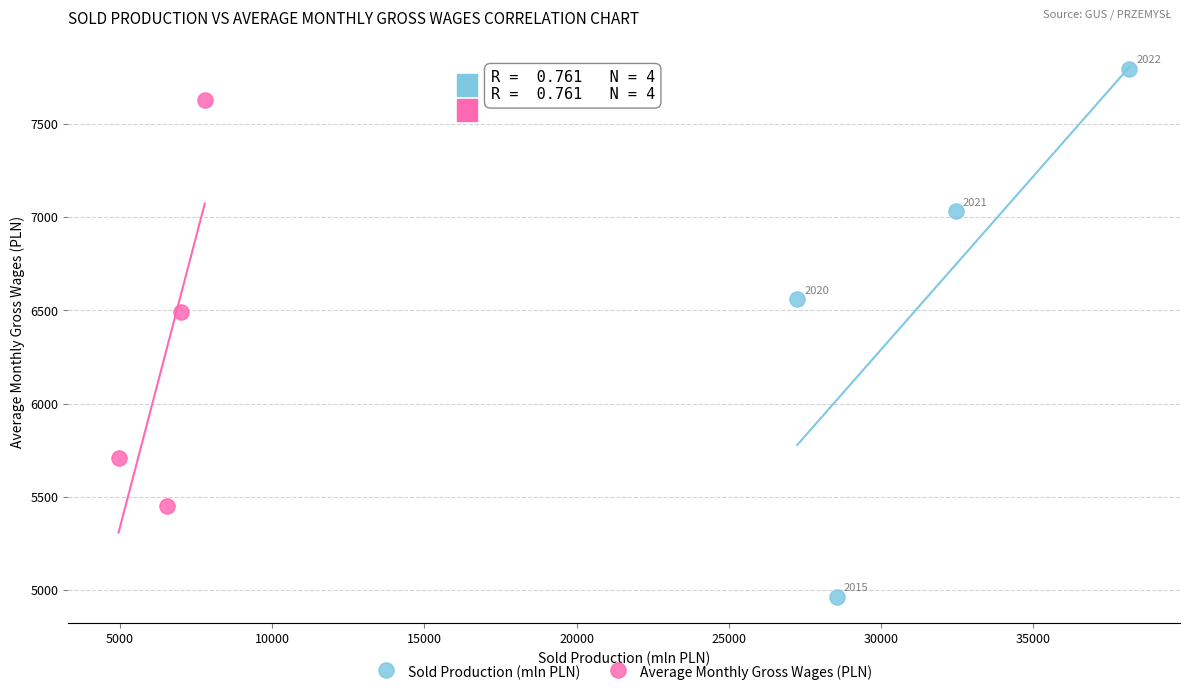

What are all the series names shown in the legend?

Sold Production (mln PLN), Average Monthly Gross Wages (PLN)